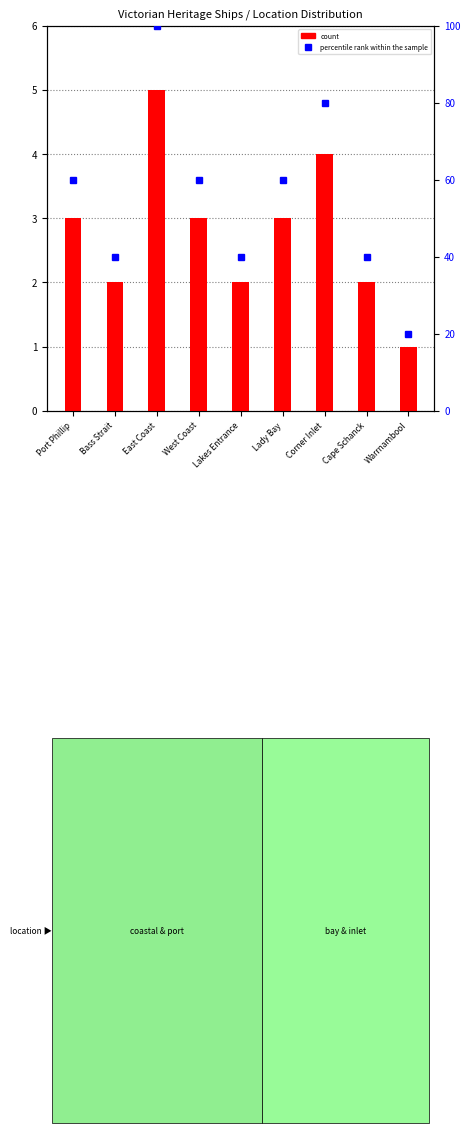

Rank the series at Corner Inlet from lowest to highest value.

count, percentile rank within the sample